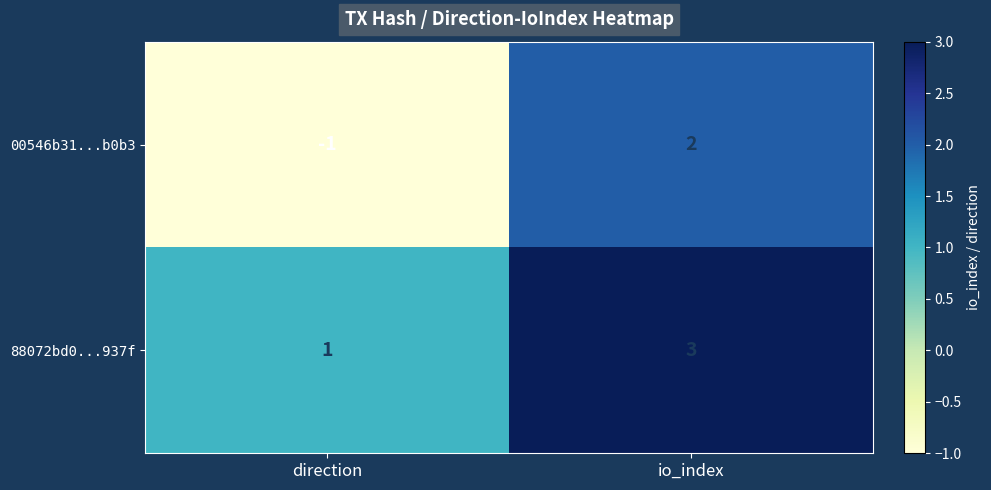

How many distinct data groups are displayed?

2